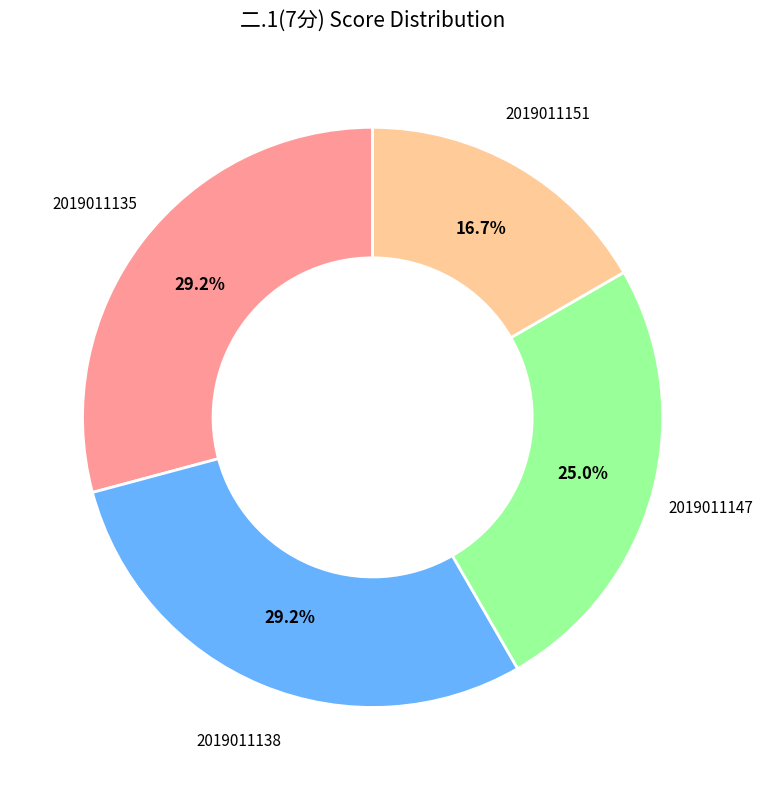

Is there a majority slice in this chart?

No